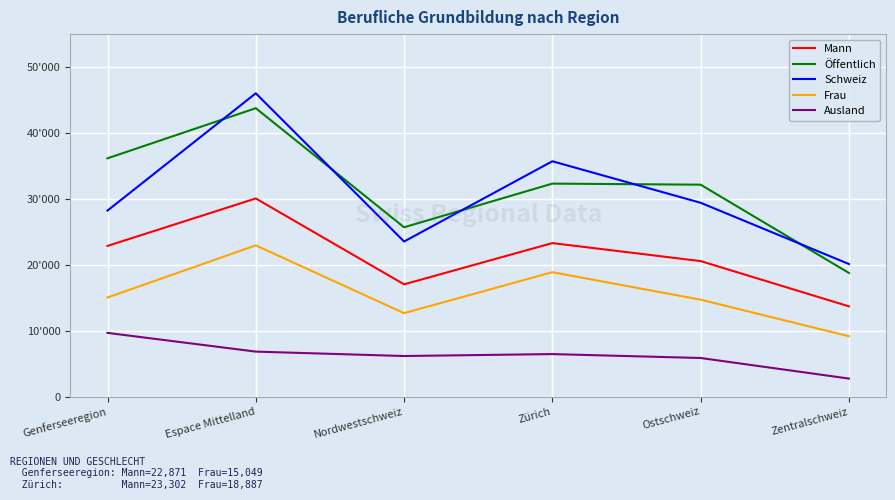

Is it true that Ausland equals 9683 at Genferseeregion?

True